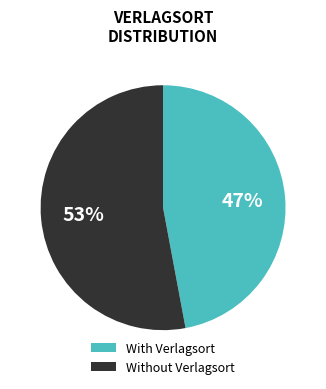

To the nearest percent, what percentage of the pie is With Verlagsort?

47%